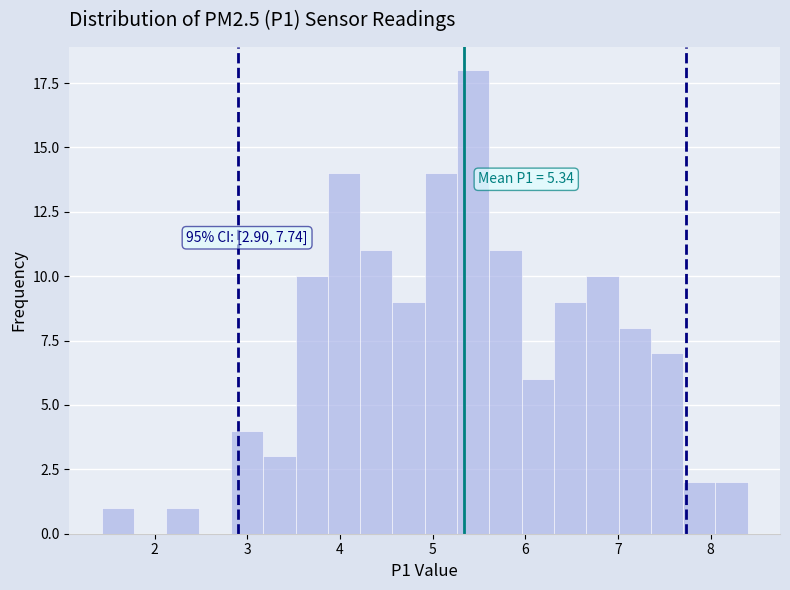

Around what value on the x-axis is the tallest bar? Give the approximate position of its centre, as read against the axis.

5.4